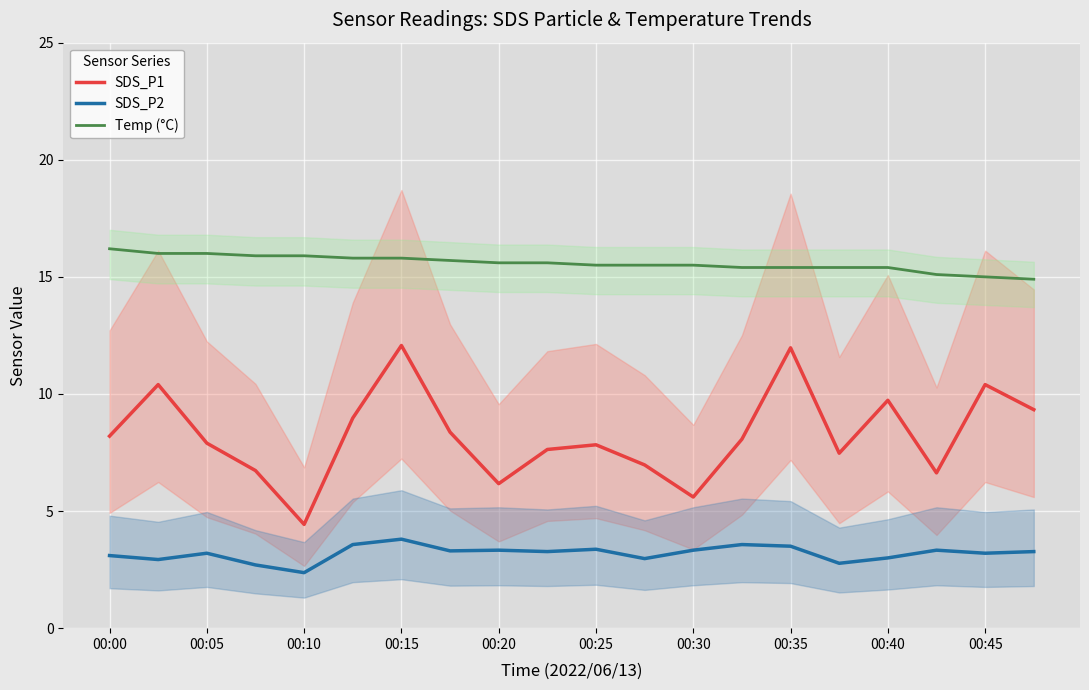

What is the maximum value shown in the chart?

16.2